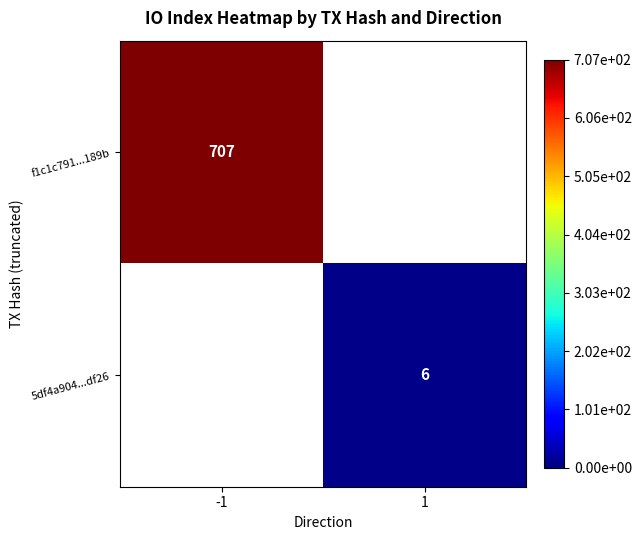

True or false: f1c1c791...189b has a value of 707 at -1.

True